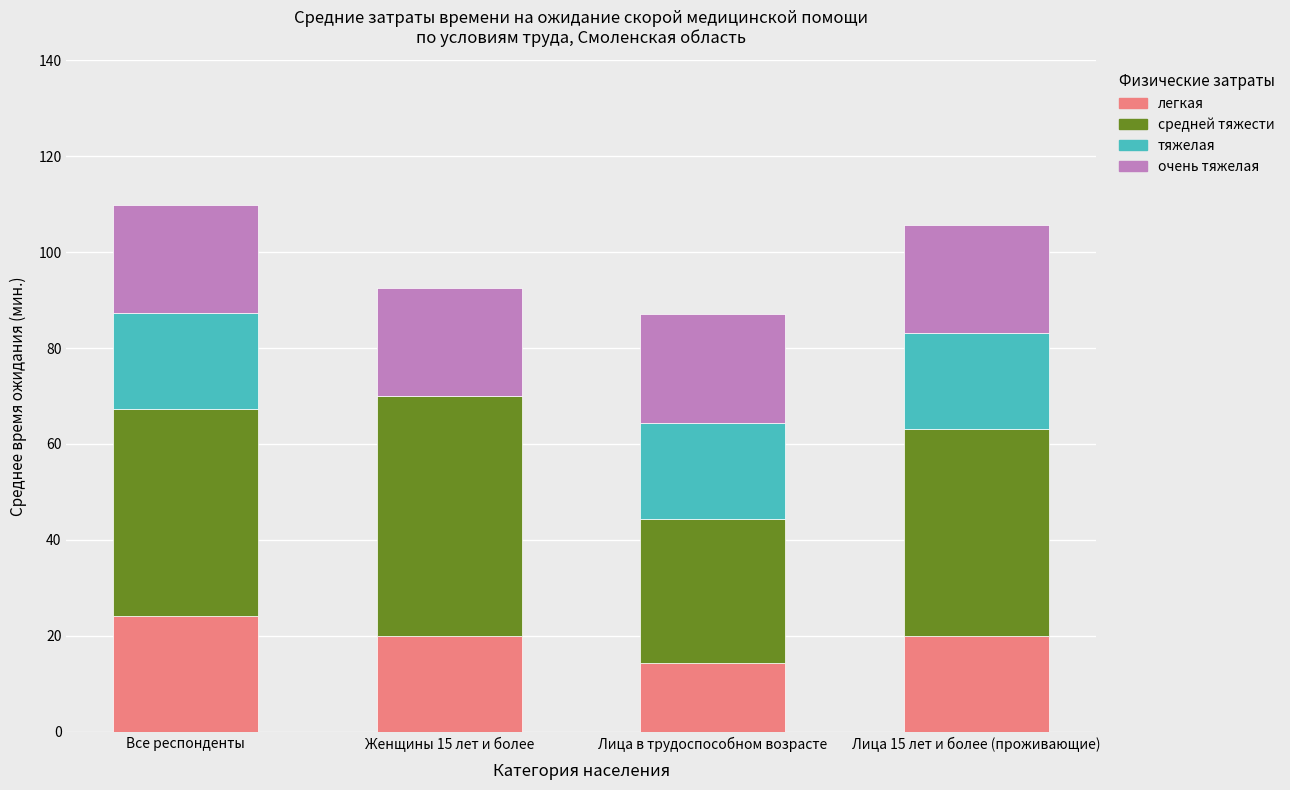

What is the total value across all series at Лица 15 лет и более (проживающие)?

105.7